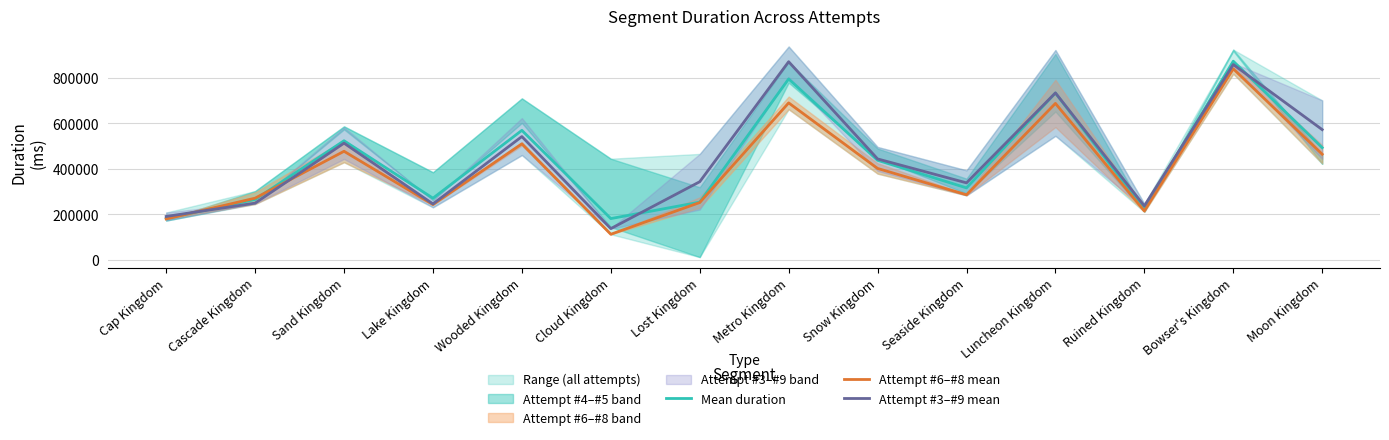

What is the difference between the maximum and minimum values in the Attempt #6–#8 mean series?

725725.5